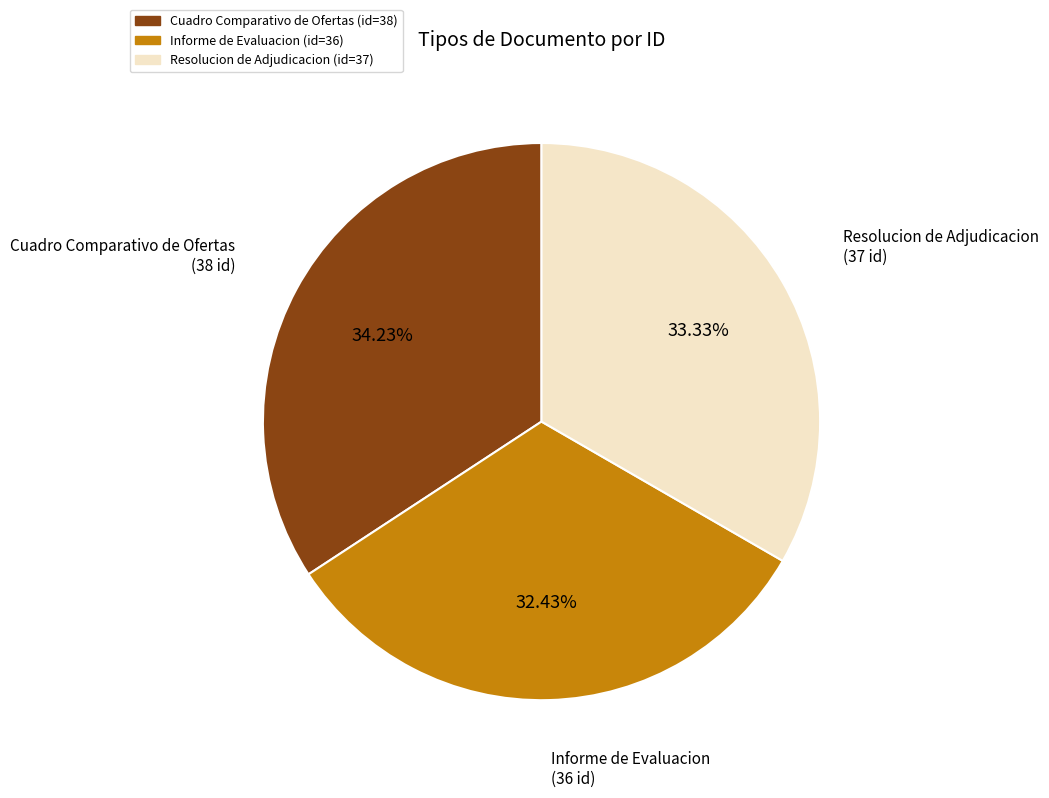

Is there a majority slice in this chart?

No